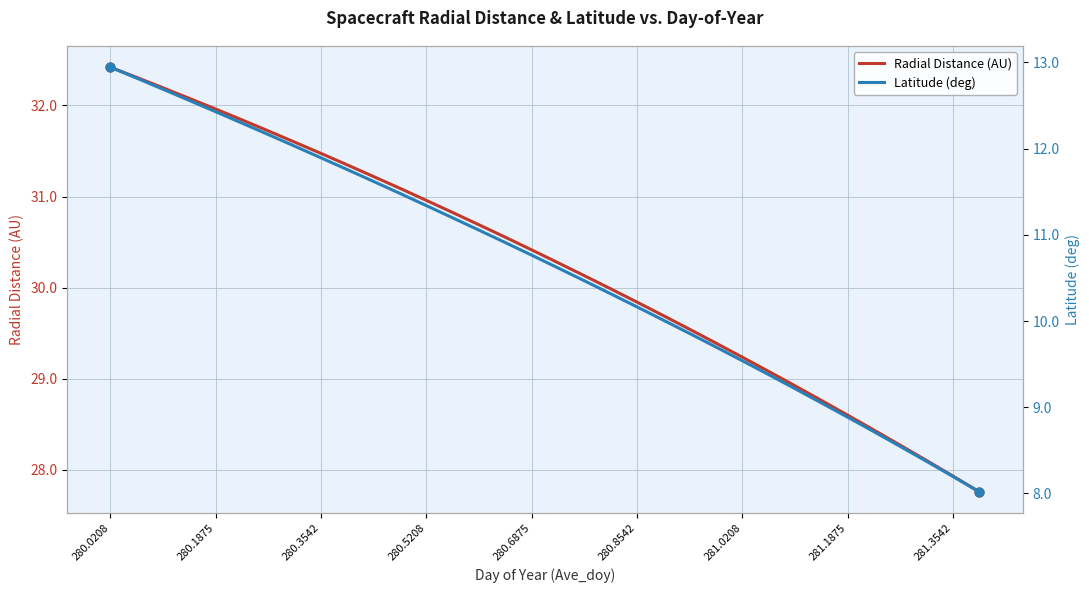

What is the maximum value for Radial Distance (AU)?

32.4